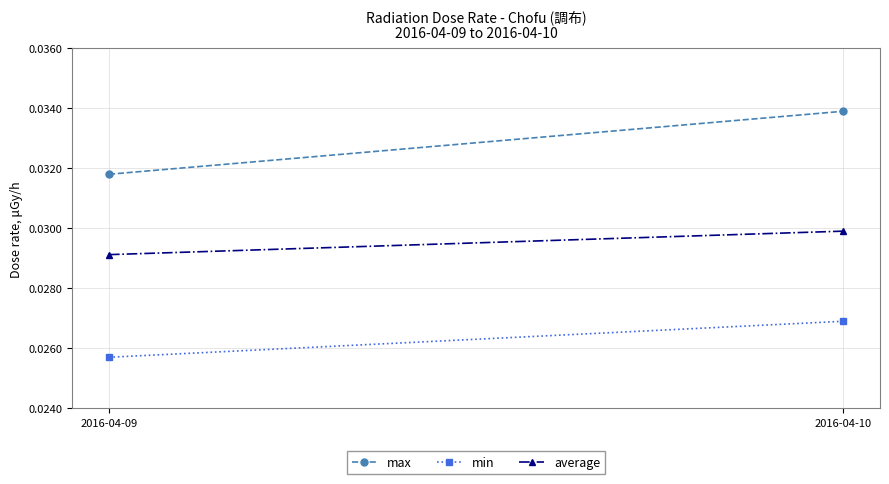

At which label is min closest to 0?

2016-04-09